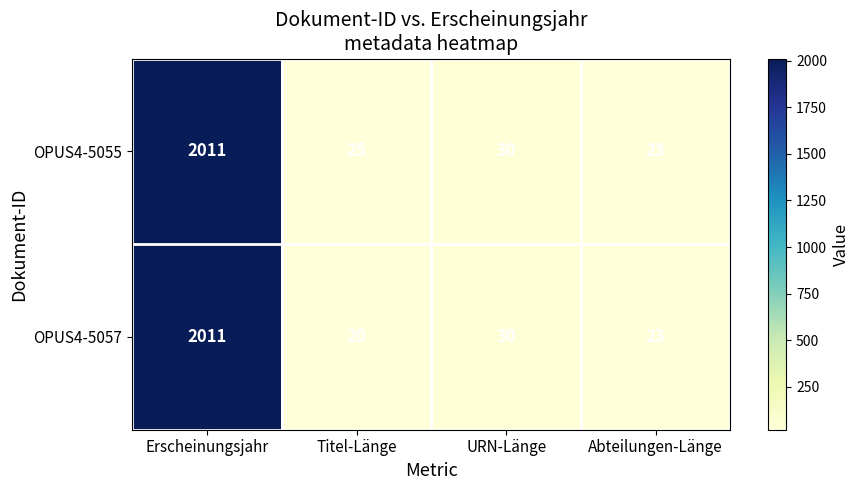

At which category is the sum across all series the highest?

Erscheinungsjahr